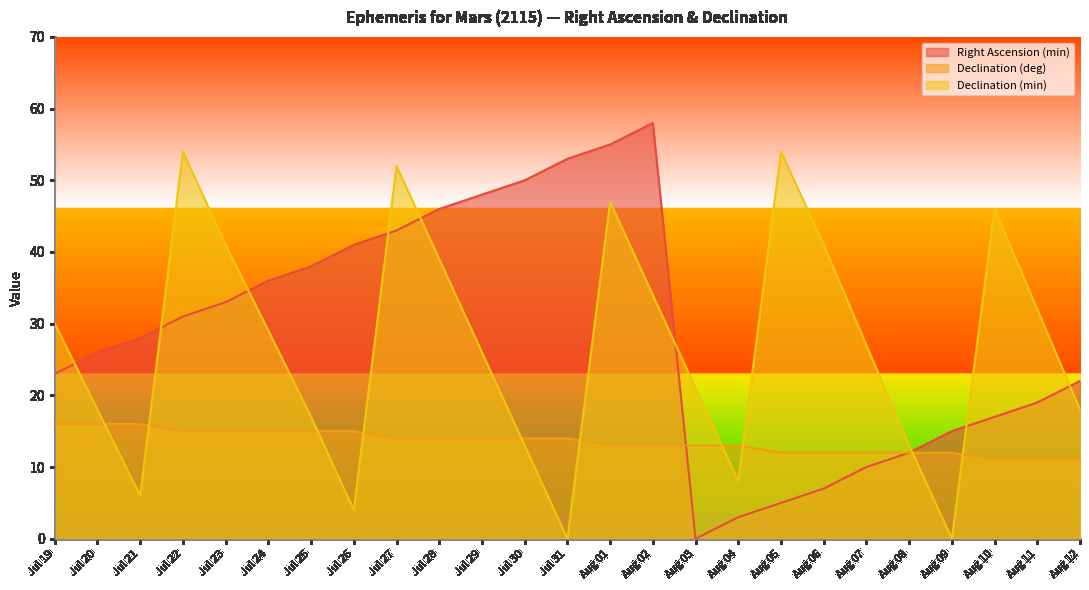

Where is the first local maximum for Declination (min)?

Jul 22